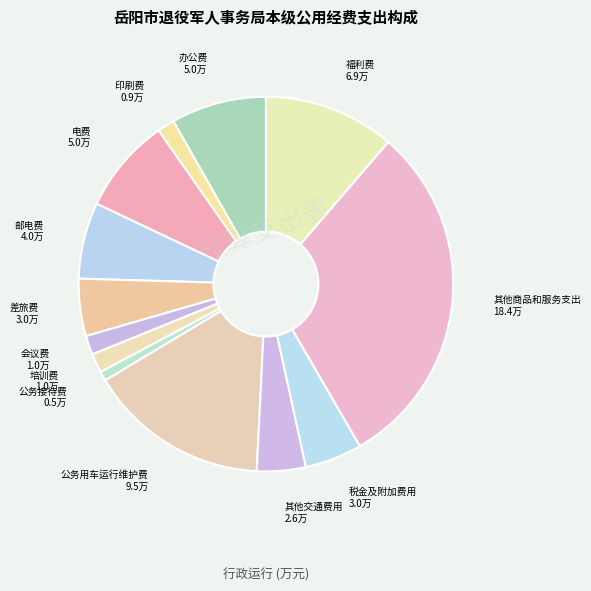

Count the number of slices in the pie.

13